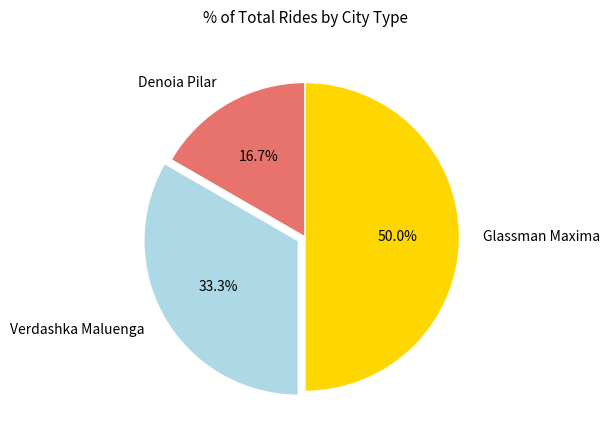

Does Verdashka Maluenga represent more than half of the total?

No